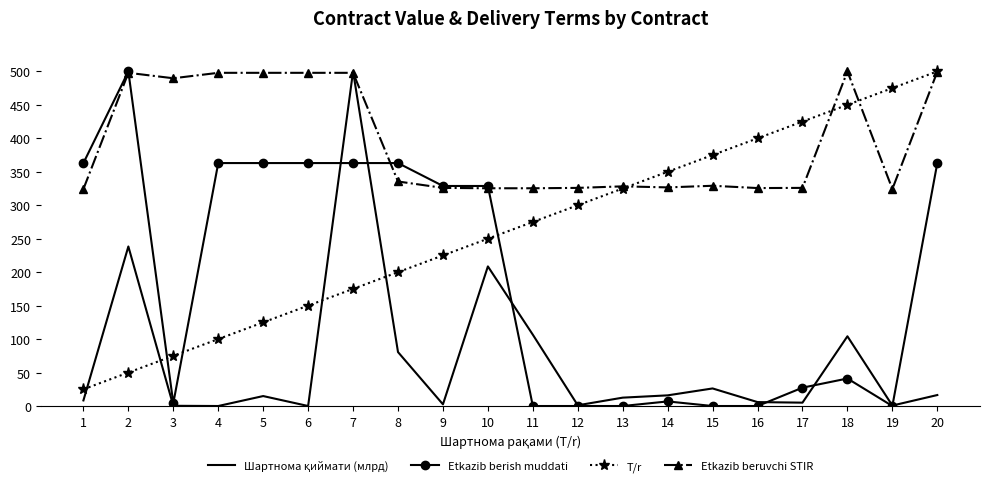

How many values in the Etkazib beruvchi STIR series exceed 329?

10